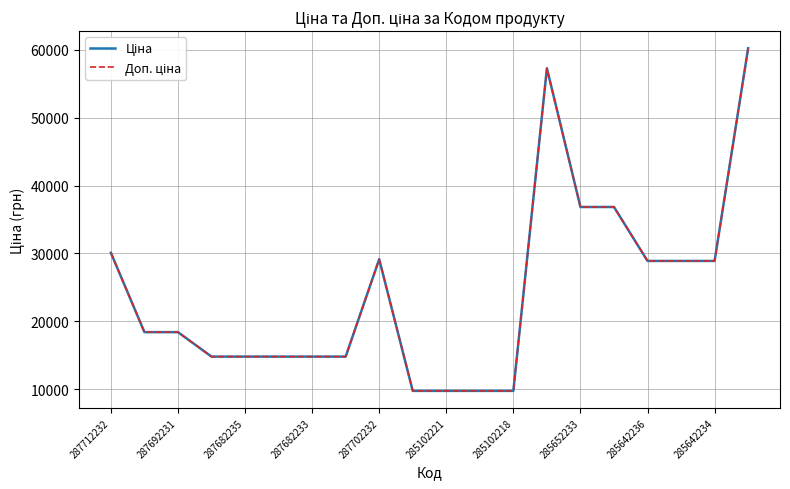

At how many categories does at least one series exceed 34479?

4